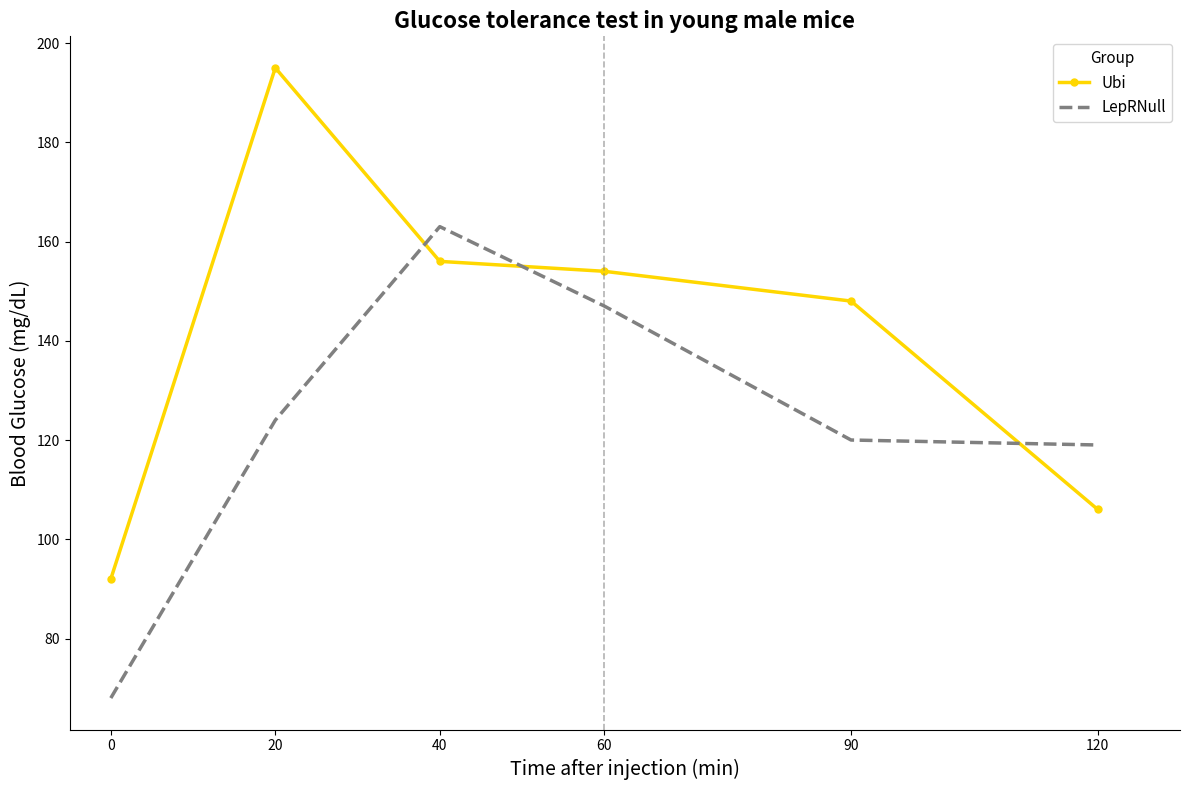

What is the total value across all series at 60?

301